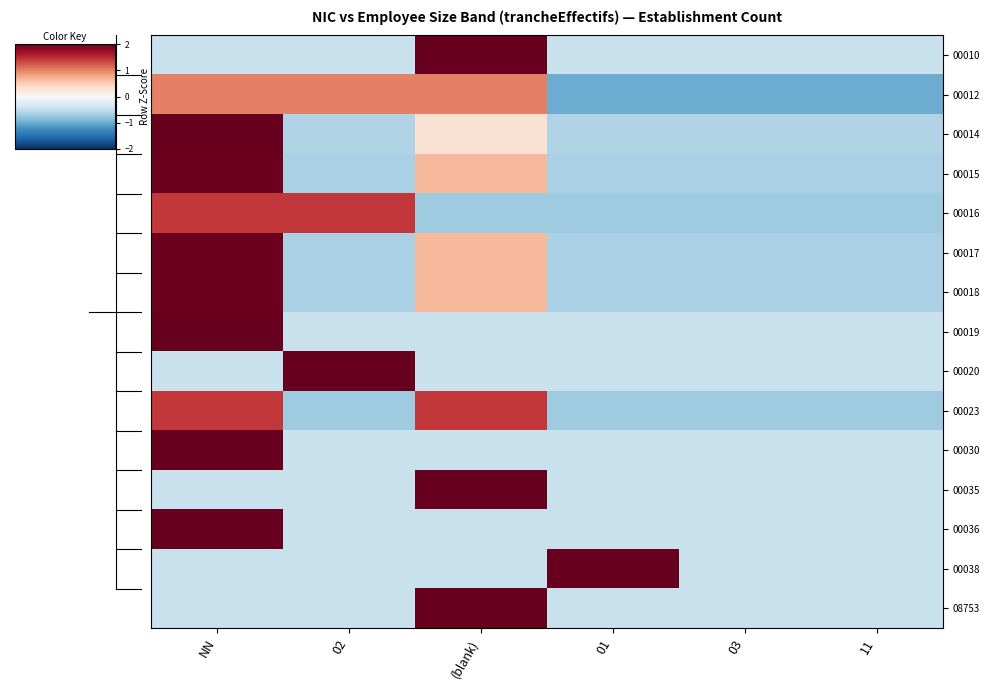

Reading left to right, transcribe all the data shown in this chart.

00010: NN=-0.4	02=-0.4	(blank)=2.2	01=-0.4	03=-0.4	11=-0.4
00012: NN=1.0	02=1.0	(blank)=1.0	01=-1.0	03=-1.0	11=-1.0
00014: NN=2.1	02=-0.6	(blank)=0.3	01=-0.6	03=-0.6	11=-0.6
00015: NN=2.0	02=-0.7	(blank)=0.7	01=-0.7	03=-0.7	11=-0.7
00016: NN=1.4	02=1.4	(blank)=-0.7	01=-0.7	03=-0.7	11=-0.7
00017: NN=2.0	02=-0.7	(blank)=0.7	01=-0.7	03=-0.7	11=-0.7
00018: NN=2.0	02=-0.7	(blank)=0.7	01=-0.7	03=-0.7	11=-0.7
00019: NN=2.2	02=-0.4	(blank)=-0.4	01=-0.4	03=-0.4	11=-0.4
00020: NN=-0.4	02=2.2	(blank)=-0.4	01=-0.4	03=-0.4	11=-0.4
00023: NN=1.4	02=-0.7	(blank)=1.4	01=-0.7	03=-0.7	11=-0.7
00030: NN=2.2	02=-0.4	(blank)=-0.4	01=-0.4	03=-0.4	11=-0.4
00035: NN=-0.4	02=-0.4	(blank)=2.2	01=-0.4	03=-0.4	11=-0.4
00036: NN=2.2	02=-0.4	(blank)=-0.4	01=-0.4	03=-0.4	11=-0.4
00038: NN=-0.4	02=-0.4	(blank)=-0.4	01=2.2	03=-0.4	11=-0.4
08753: NN=-0.4	02=-0.4	(blank)=2.2	01=-0.4	03=-0.4	11=-0.4